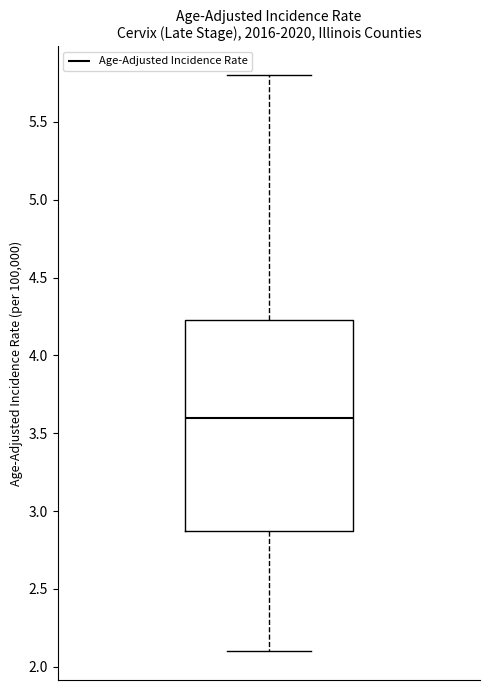

Where is the upper edge of the box on the y-axis? The values are not printed on the chart, so give them approximately, as read against the axis.

4.25